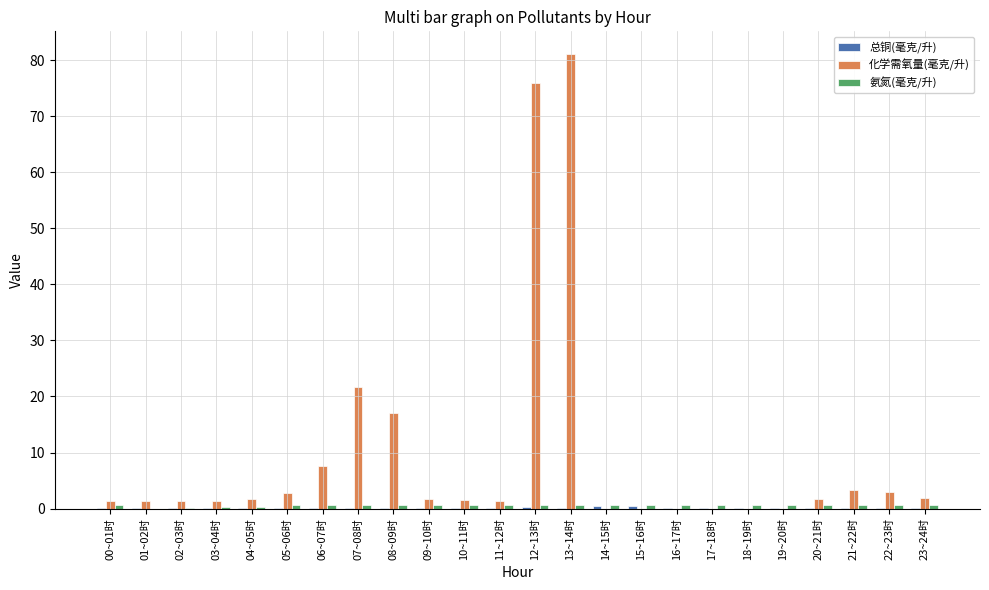

What is the highest value of the 化学需氧量(毫克/升) series?

81.1